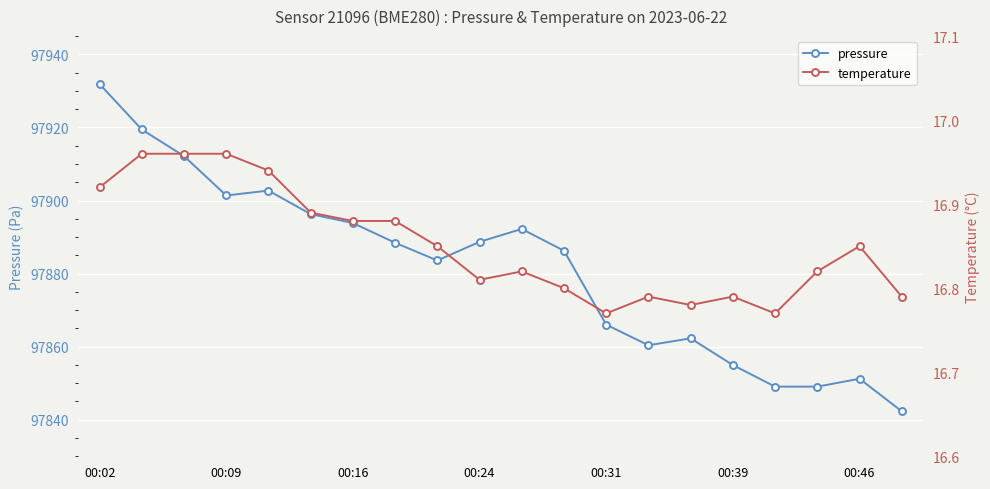

Which series has the largest total across all categories?

pressure